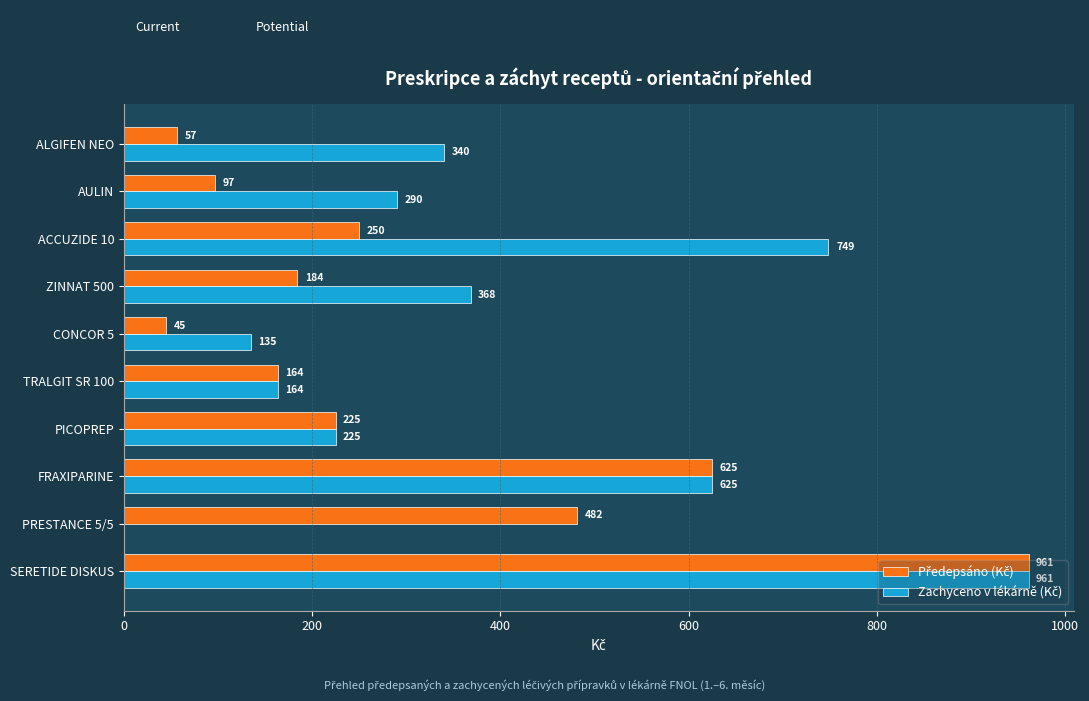

At which category is the sum across all series the highest?

SERETIDE DISKUS